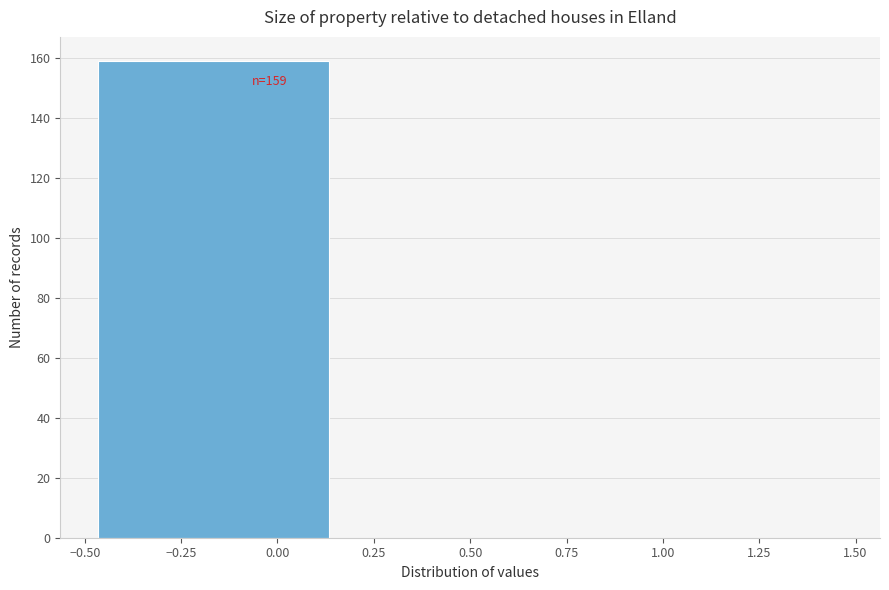

Which range on the x-axis has the tallest bar?

-0.50 to 0.15